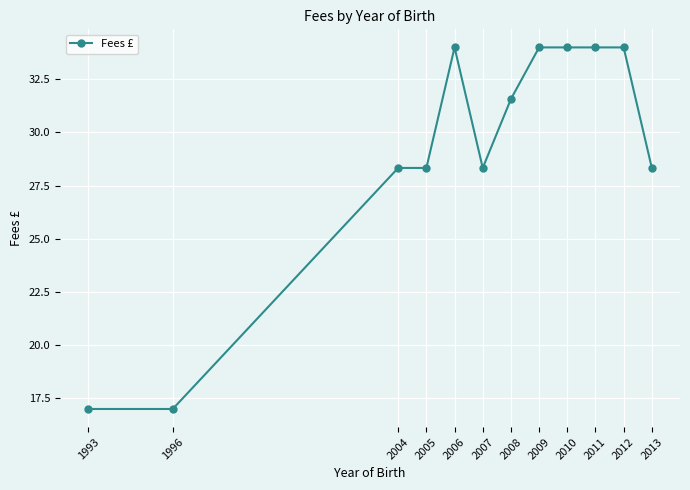

What is the maximum value shown in the chart?

34.0